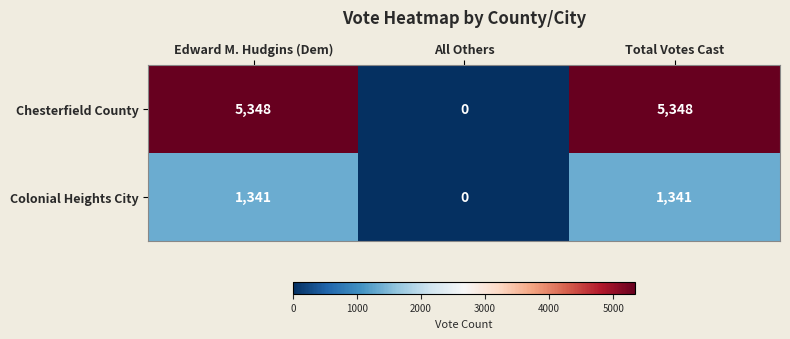

Rank the series at Total Votes Cast from lowest to highest value.

Colonial Heights City, Chesterfield County